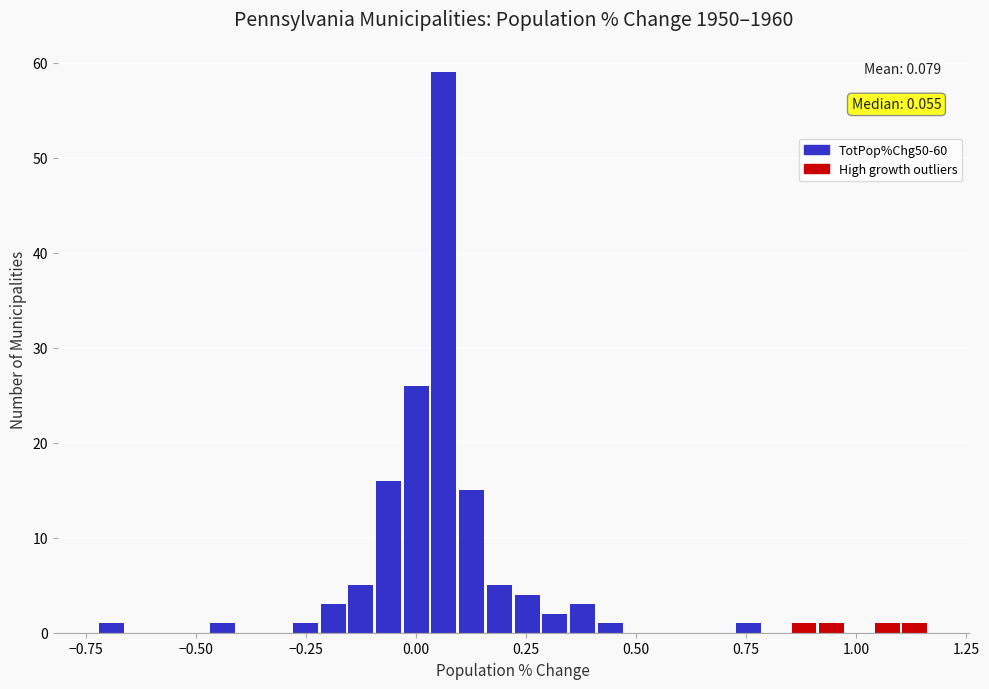

Around what value on the x-axis is the tallest bar? Give the approximate position of its centre, as read against the axis.

0.05